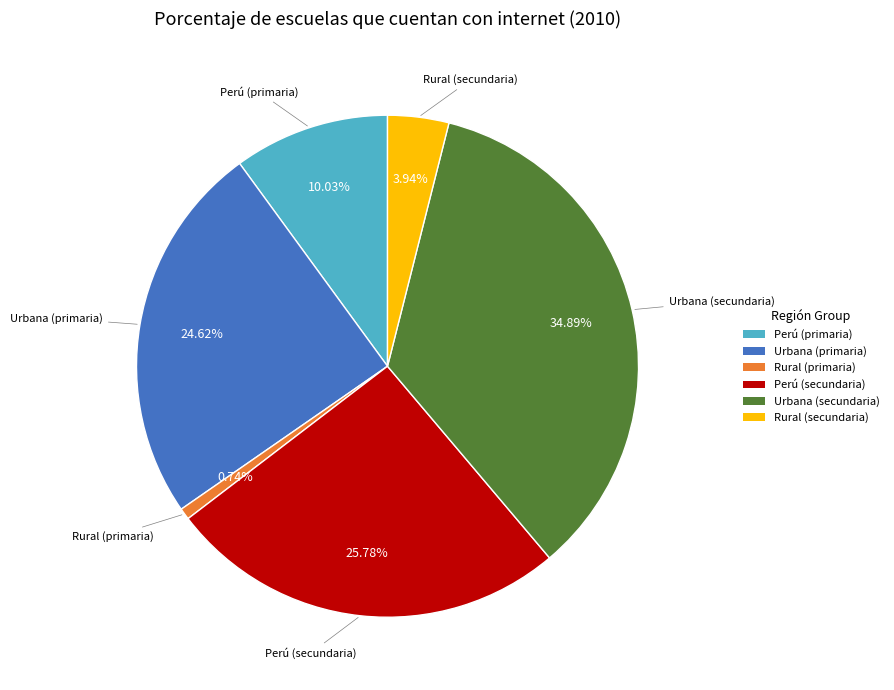

The Rural (secundaria) slice represents 16% of the pie. True or false?

False